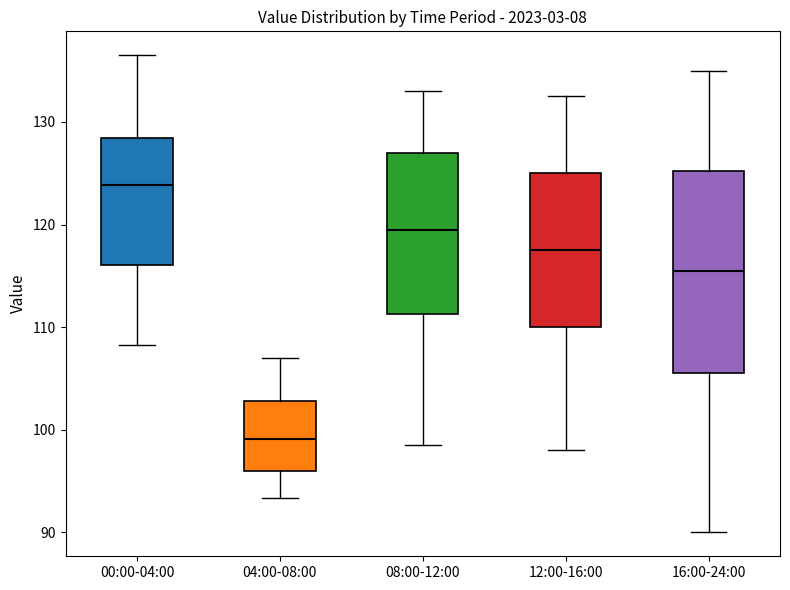

Which box has the lowest median line?

04:00-08:00